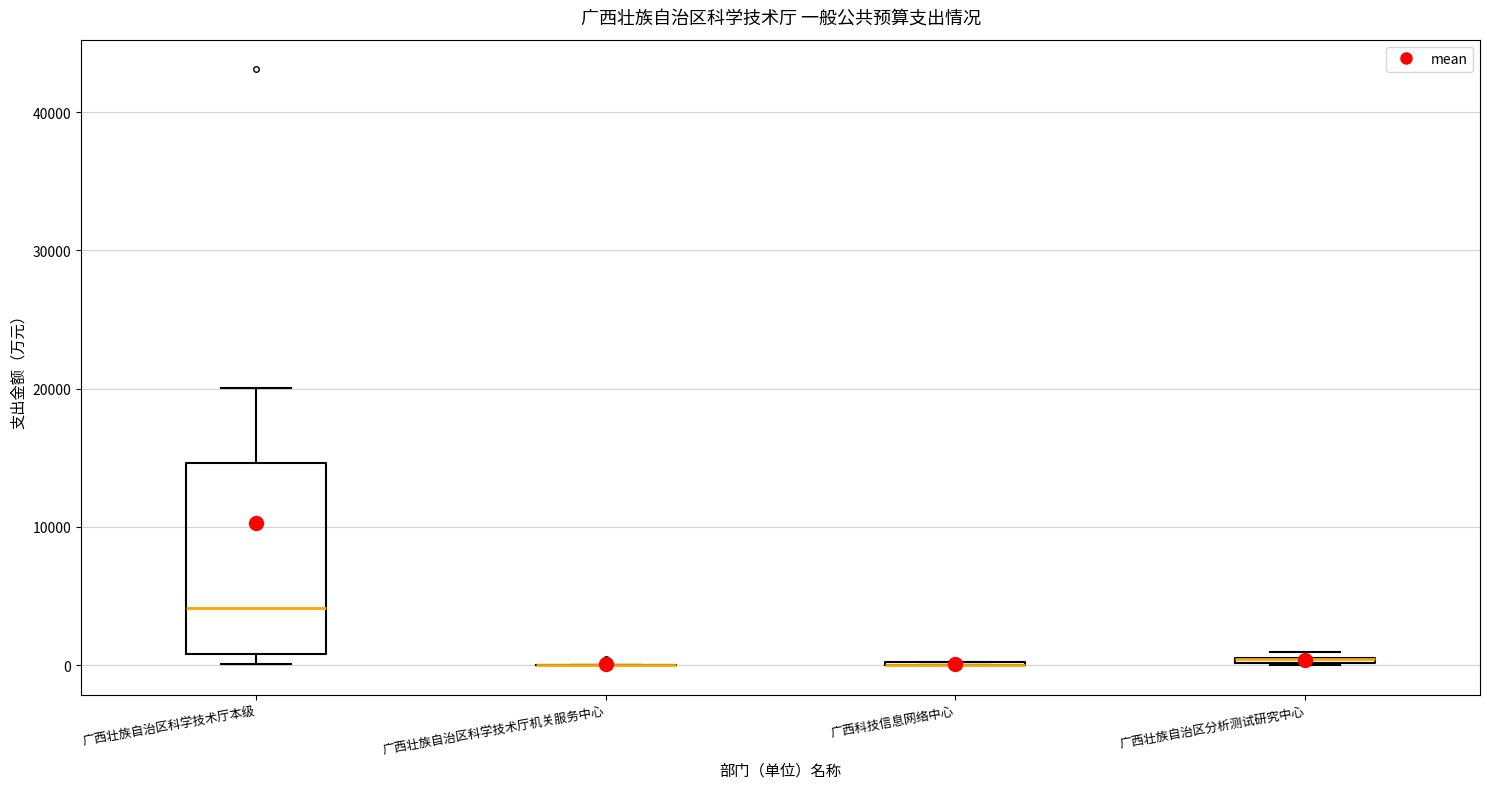

Which box is the tallest, from its lower edge to its upper edge?

广西壮族自治区科学技术厅本级